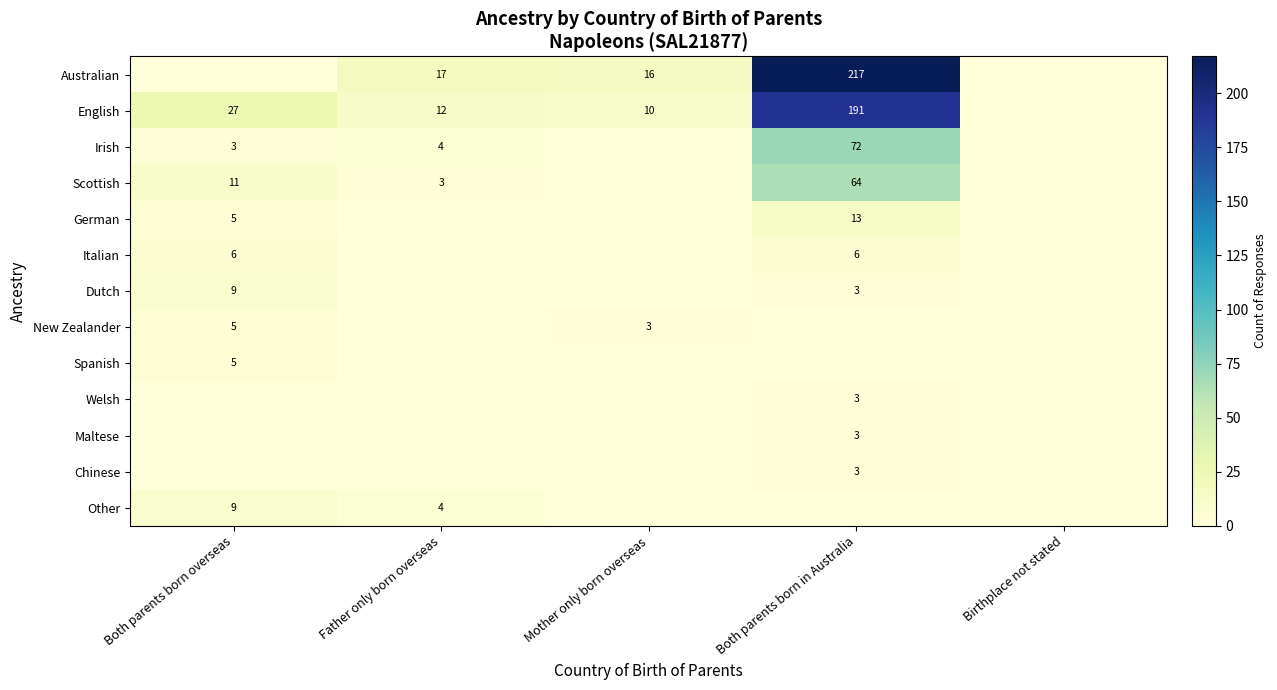

At which category is the sum across all series the highest?

Both parents born in Australia